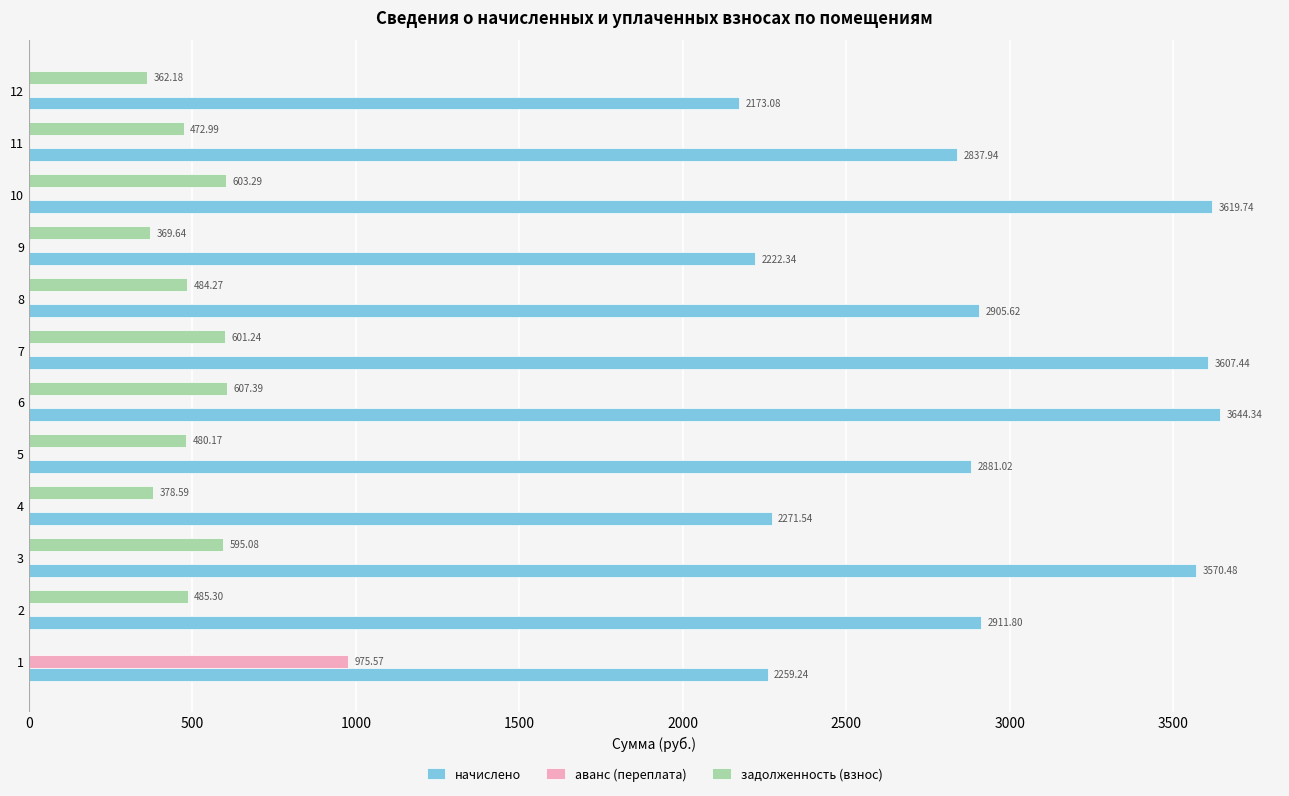

Is the value of задолженность (взнос) at 2 greater than the value of начислено at 6?

No